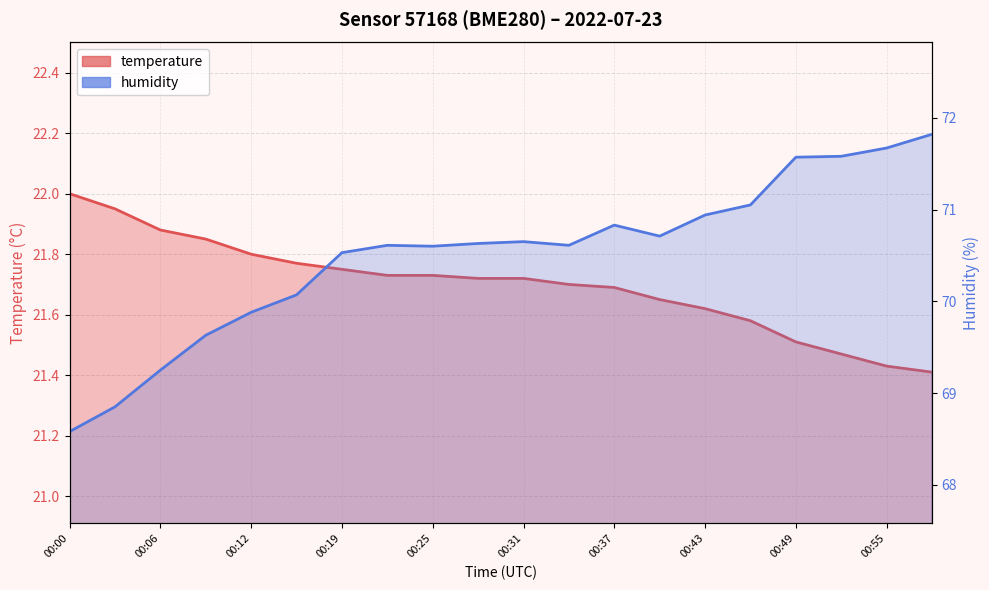

True or false: humidity has more than 1 interior local peaks.

True